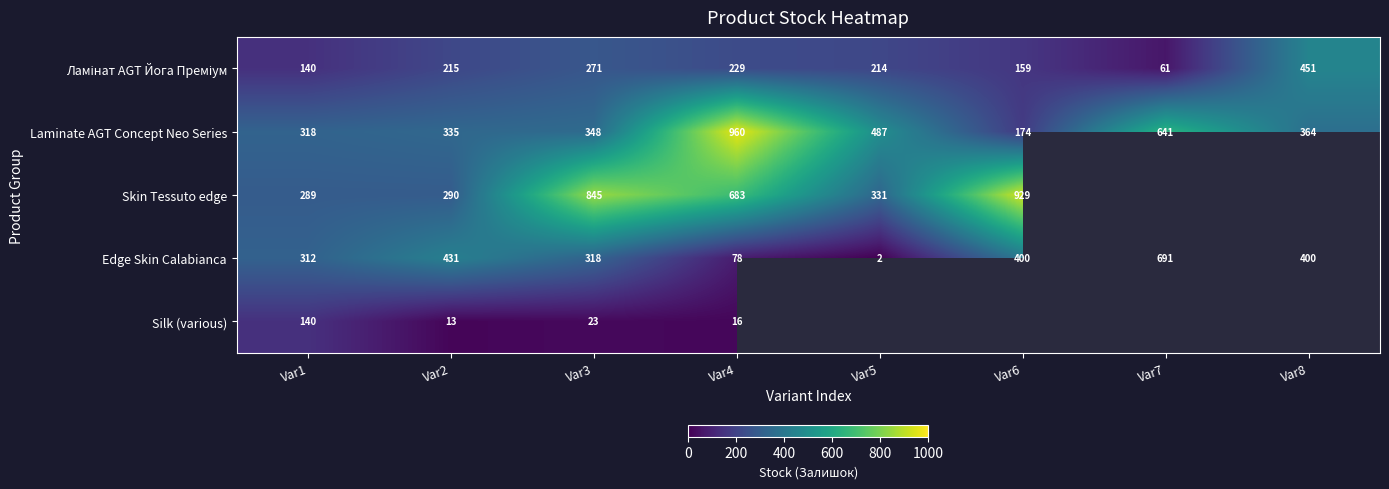

The Laminate AGT Concept Neo Series series shows 461.2 at Var1. True or false?

False